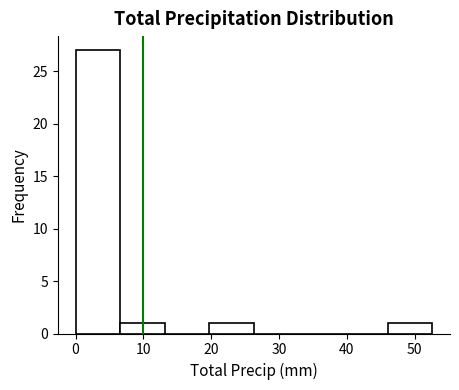

Reading left to right, list every bar in this chart as the range it spans on the x-axis followed by its height. Neither the bar edges nor the heights are printed on the chart, so give them approximately, as read against the axes.

0 to 7: 27
7 to 13: 1
13 to 20: 0
20 to 26: 1
26 to 33: 0
33 to 39: 0
39 to 46: 0
46 to 53: 1